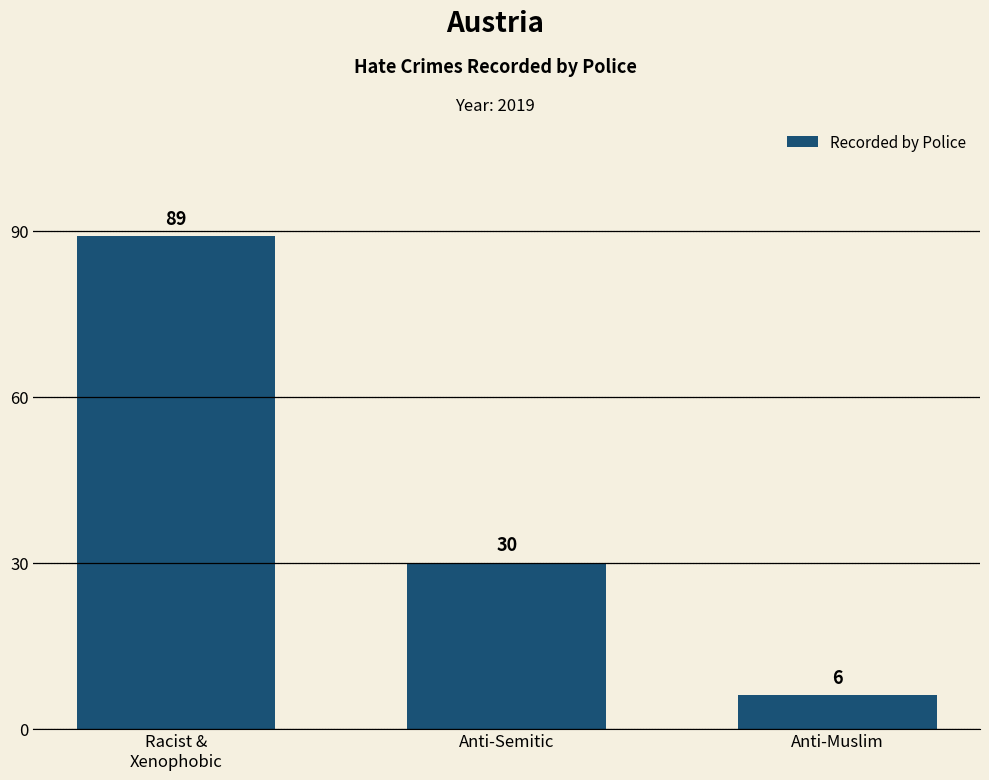

What is the value of the 2nd bar from the left?

30